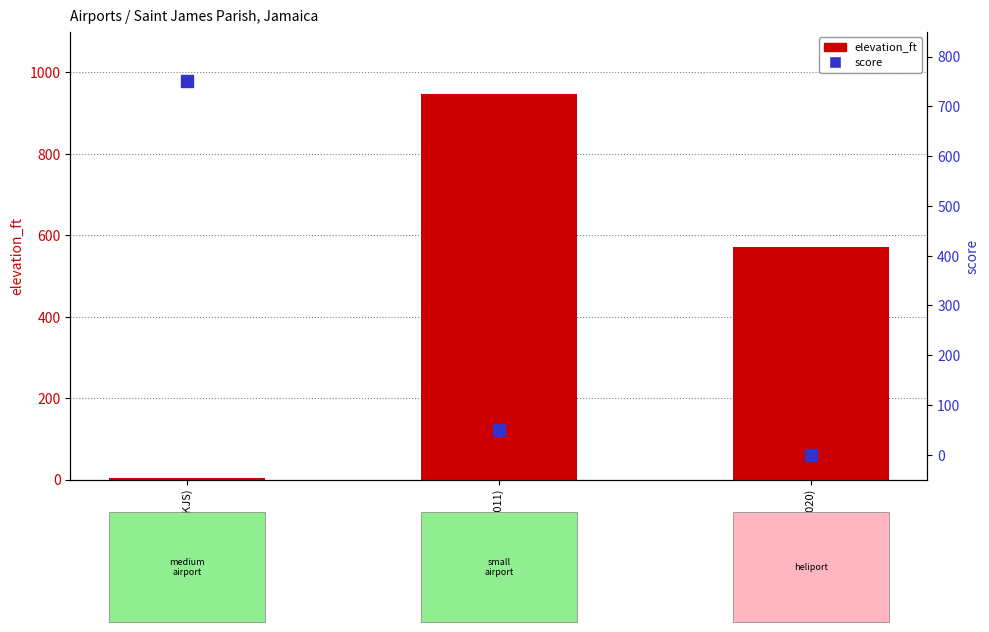

Reading left to right, what are all the values shown in this chart?

elevation_ft: 4	948	571
score: 750	50	0